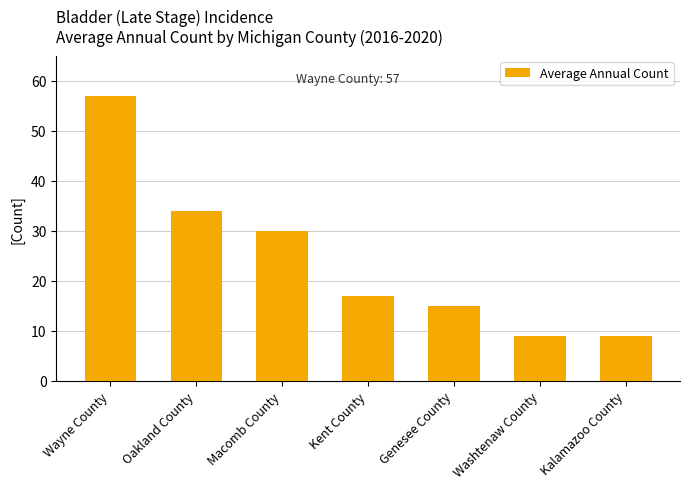

What value does the data have at Macomb County?

30